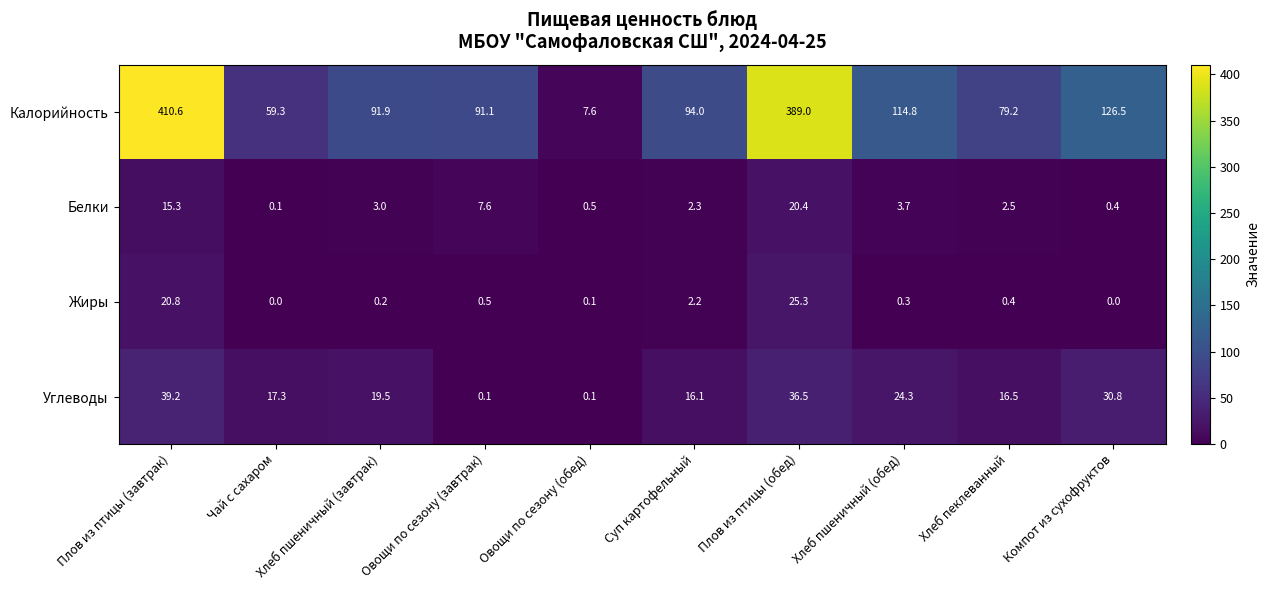

At which label does Жиры reach its peak?

Плов из птицы (обед)